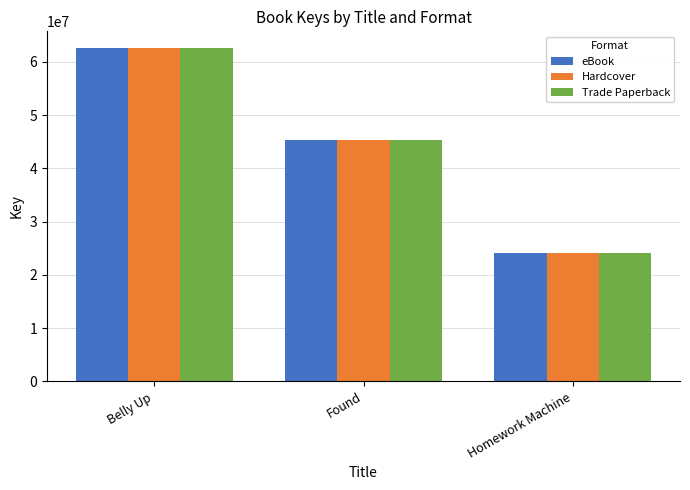

Which category has the lowest value across all series?

Homework Machine